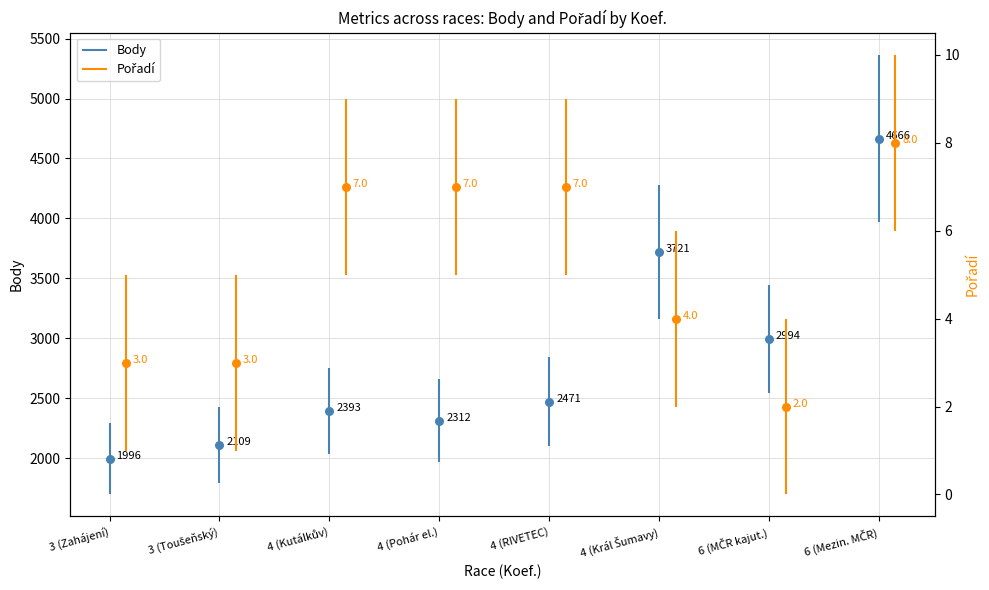

What are all the series names shown in the legend?

Body, Pořadí